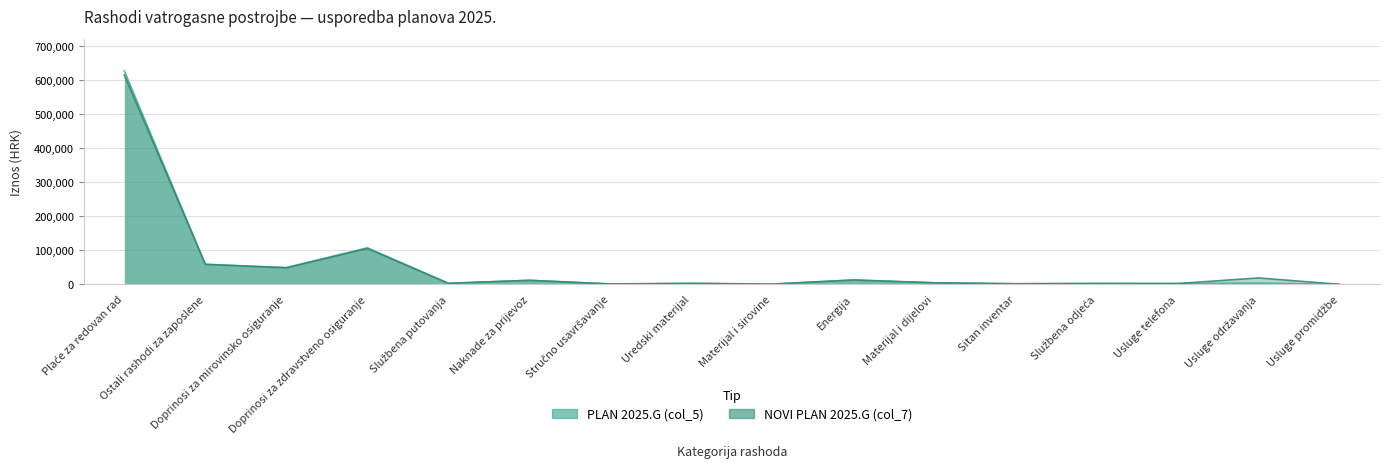

List the series in order of their peak value, highest first.

PLAN 2025.G (col_5), NOVI PLAN 2025.G (col_7)